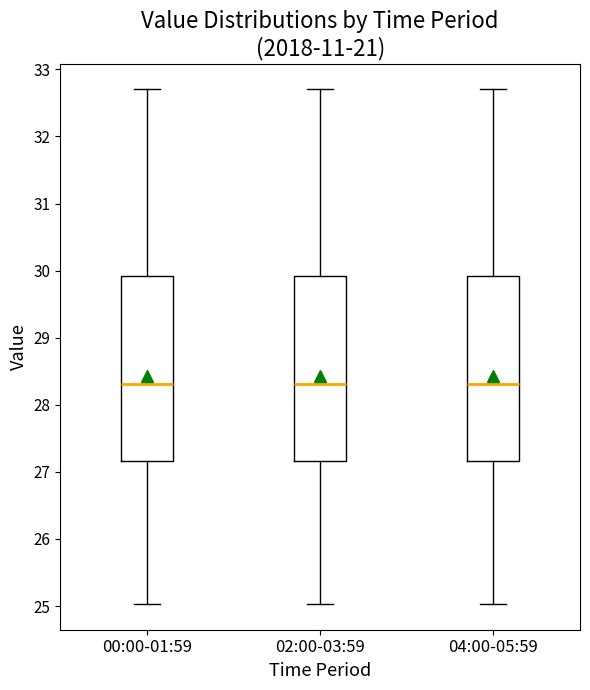

Where is the upper edge of the box for 00:00-01:59 on the y-axis? The values are not printed on the chart, so give them approximately, as read against the axis.

29.9